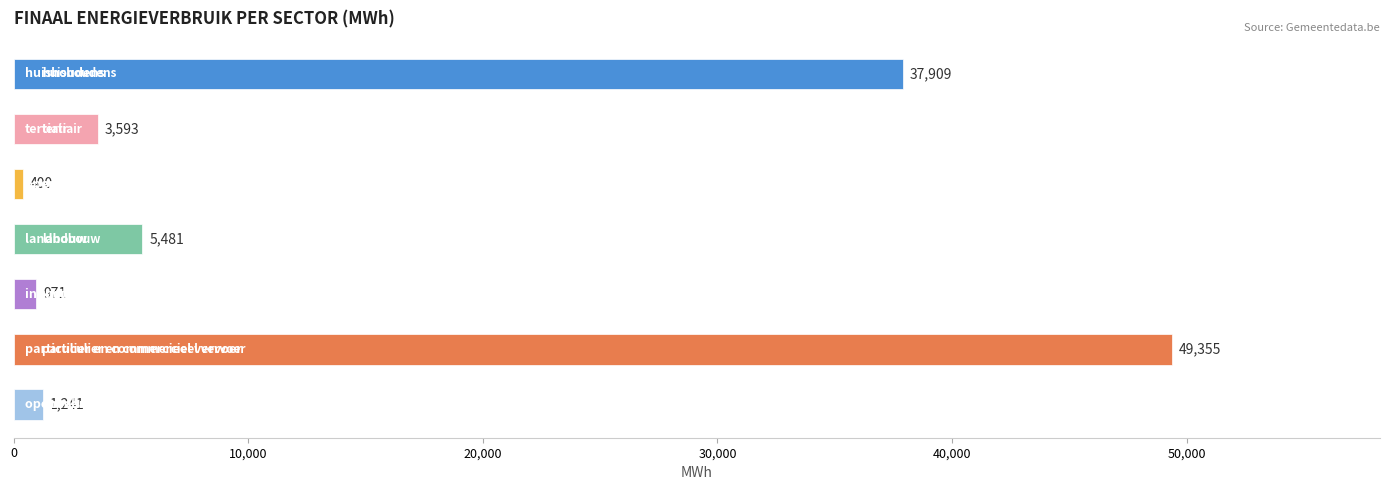

What is the maximum value shown in the chart?

49354.9